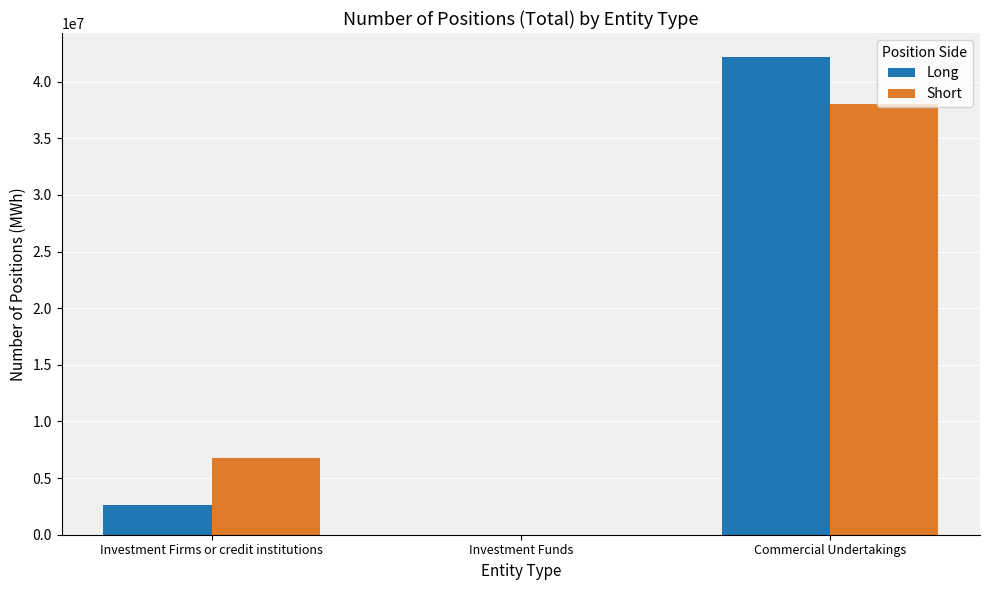

True or false: Short has a value of 60427367 at Commercial Undertakings.

False